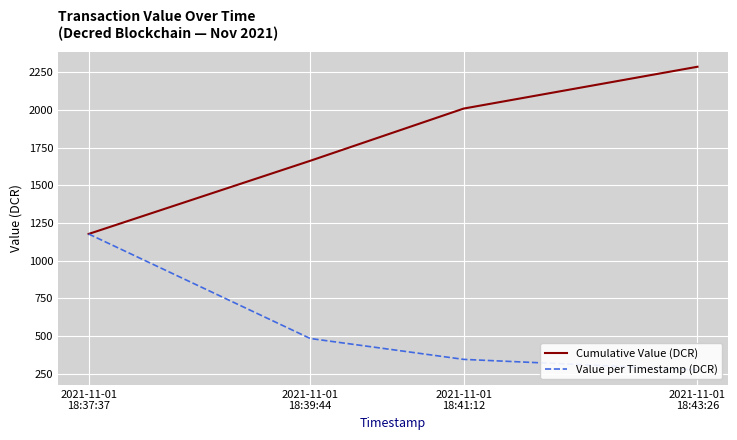

Between 2021-11-01
18:37:37 and 2021-11-01
18:41:12, which series saw the biggest shift?

Cumulative Value (DCR)